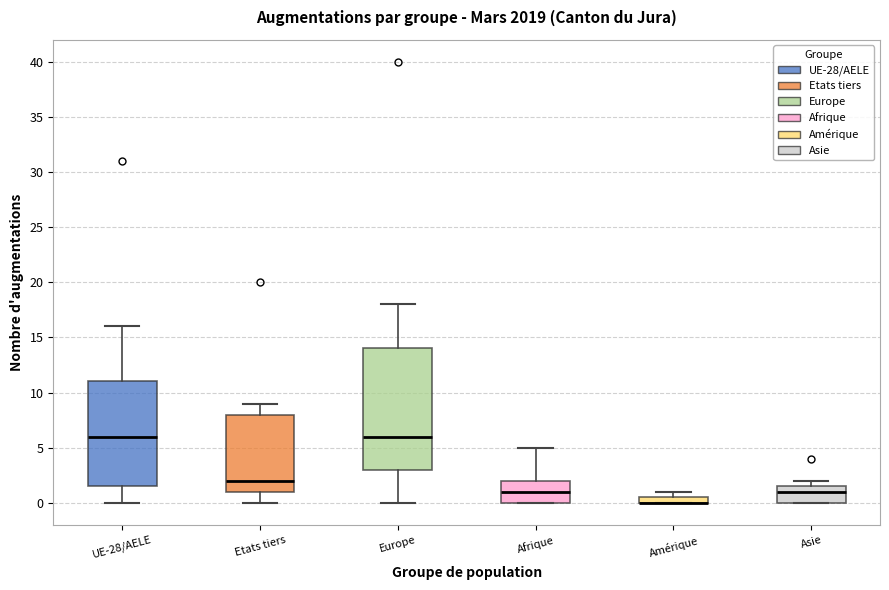

Where is the upper edge of the box for Etats tiers on the y-axis? The values are not printed on the chart, so give them approximately, as read against the axis.

8.0